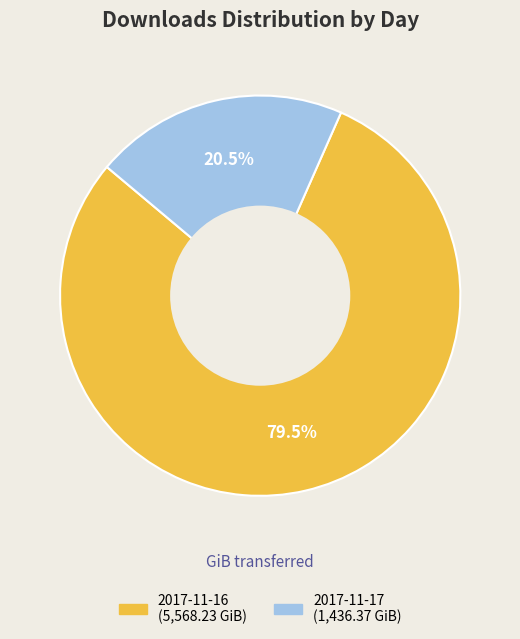

What is the smallest slice in the pie chart?

2017-11-17